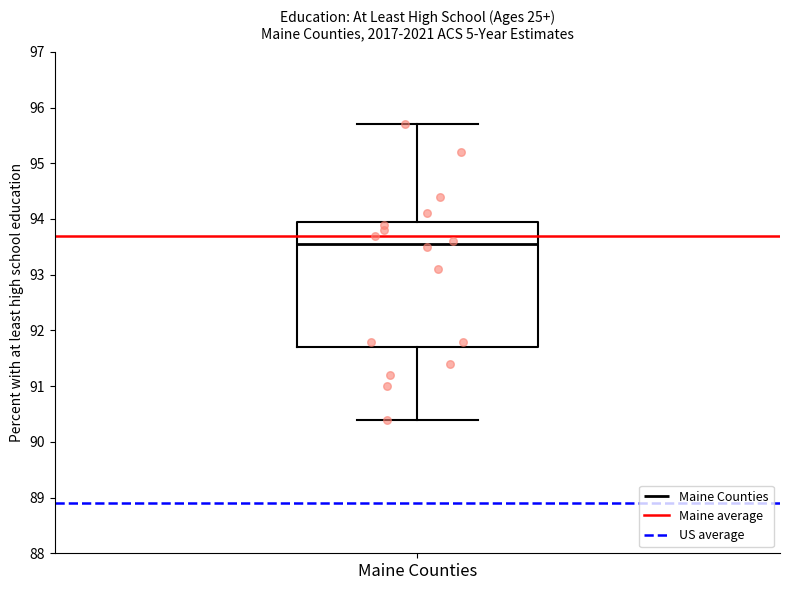

Transcribe this box plot: give where the median line is, the range the box spans, and where the two whiskers end, as read against the y-axis. The values are not printed on the chart, so give them approximately, as read against the axis.

median 93.6, box 91.7 to 94.0, whiskers 90.4 to 95.7